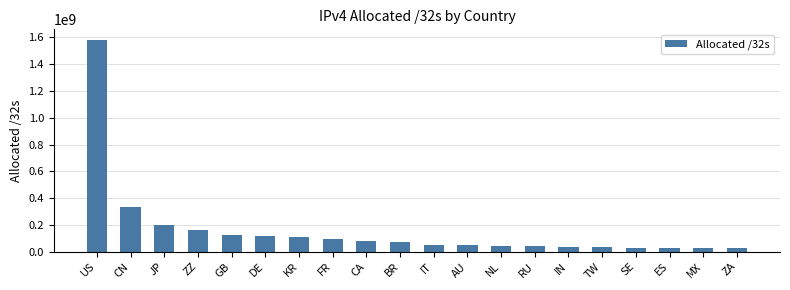

How many bars are there in total?

20